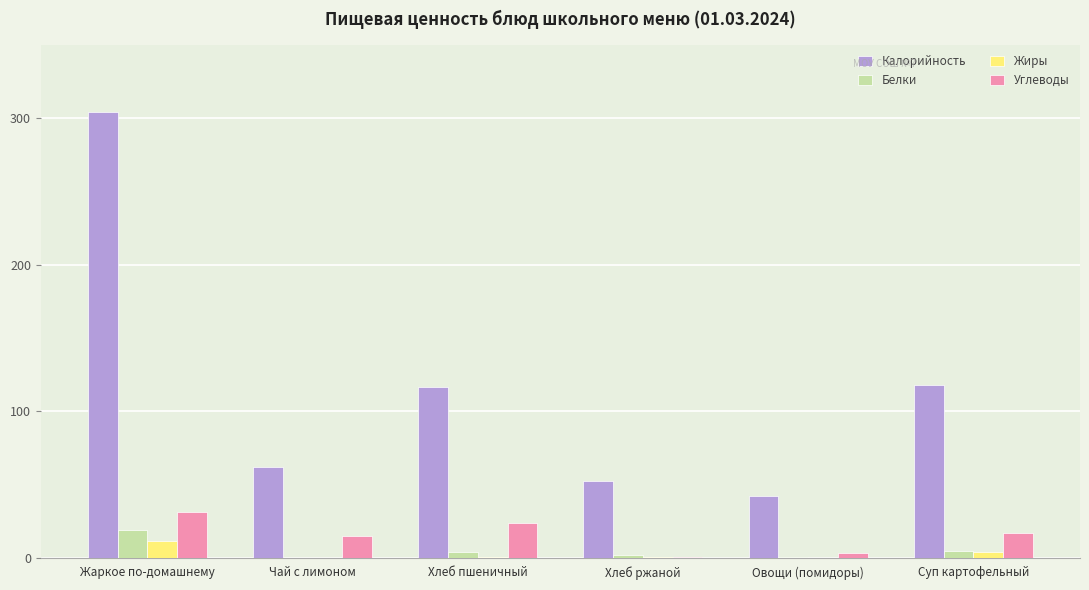

The value of Калорийность at Суп картофельный is 76.5. True or false?

False